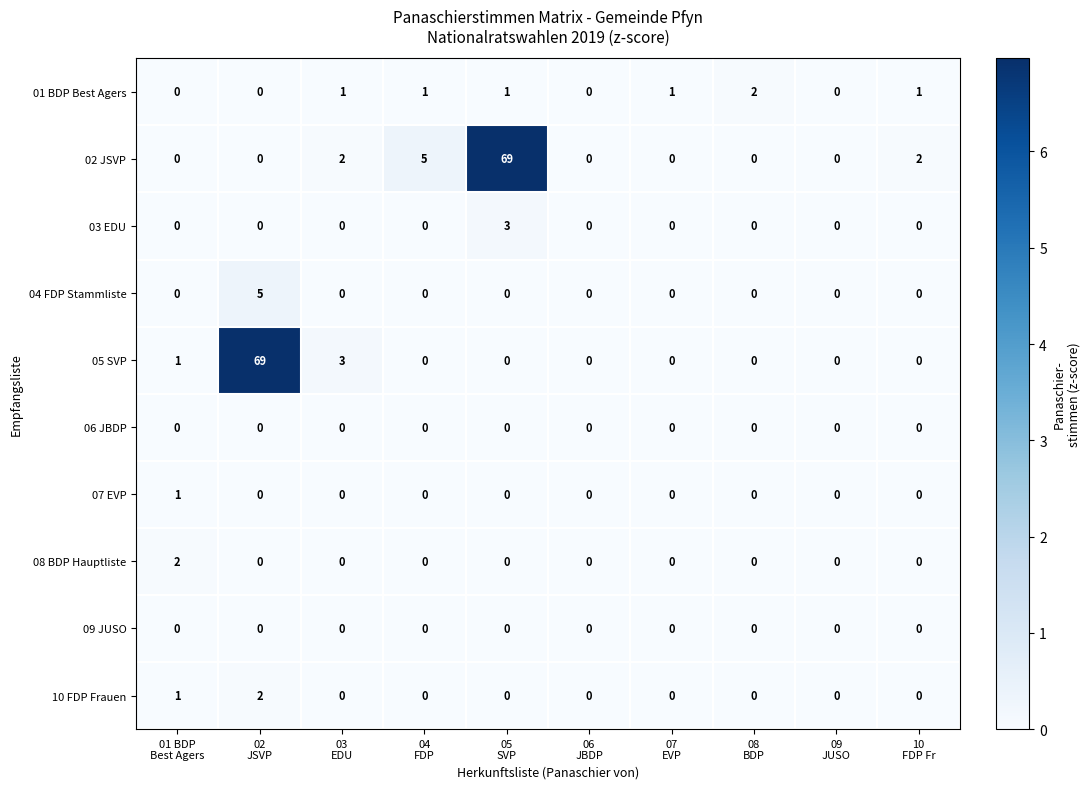

How many values in 04 FDP Stammliste are above zero?

1